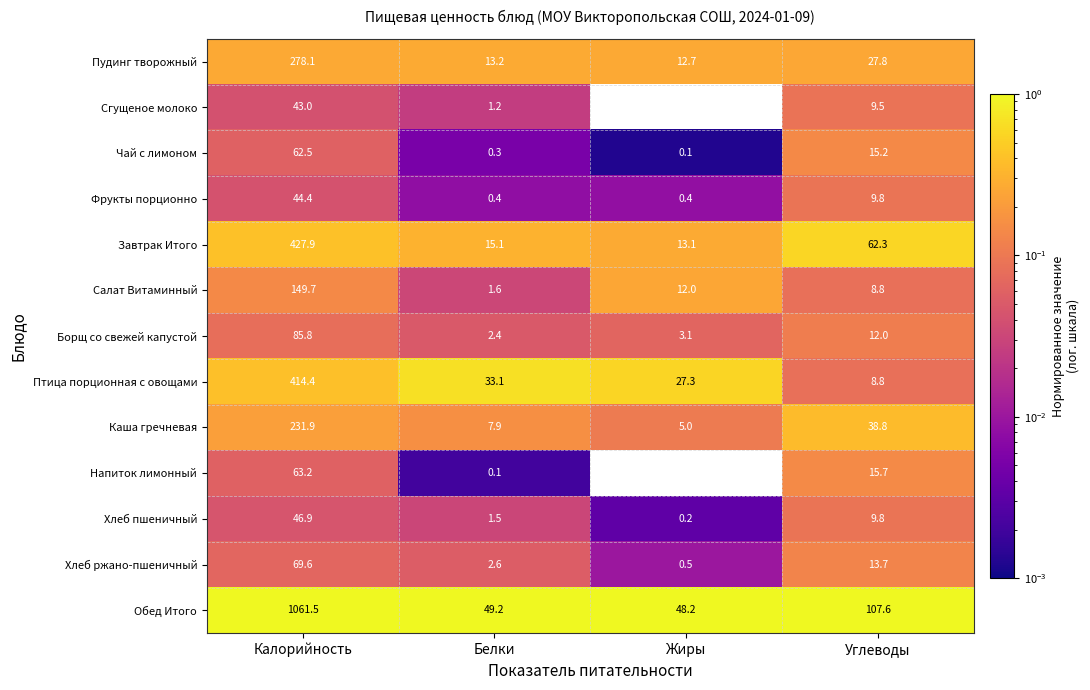

What is the difference between the maximum and second lowest values in the Сгущеное молоко series?

41.8